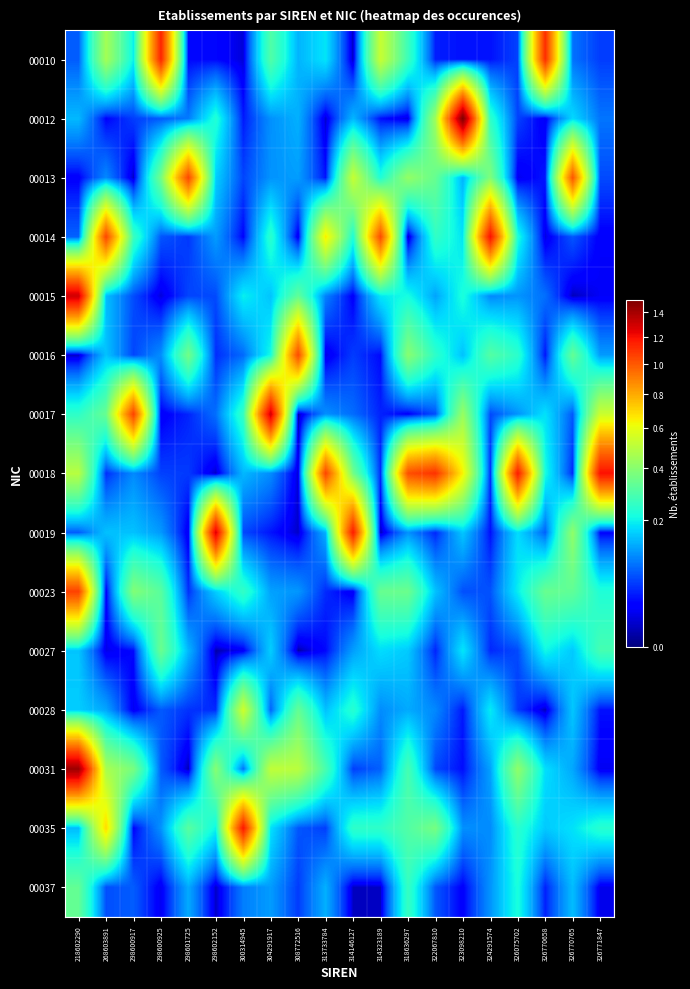

Which category has the highest value across all series?

323098210